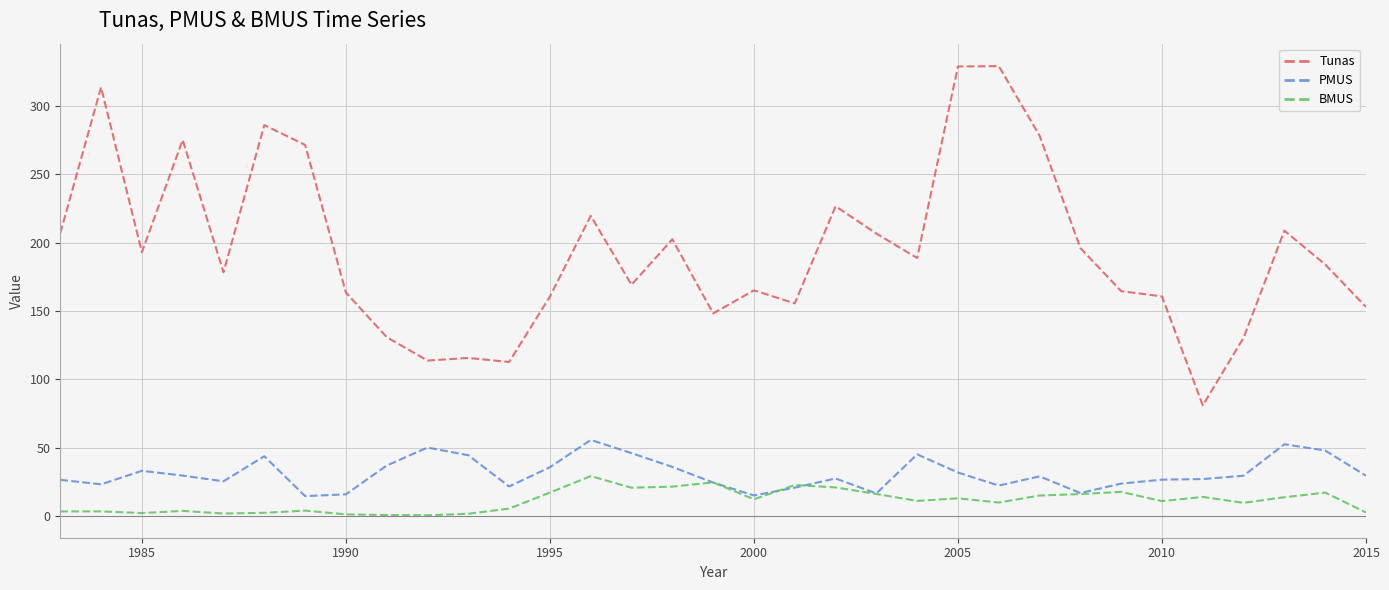

List the series in order of their peak value, highest first.

Tunas, PMUS, BMUS